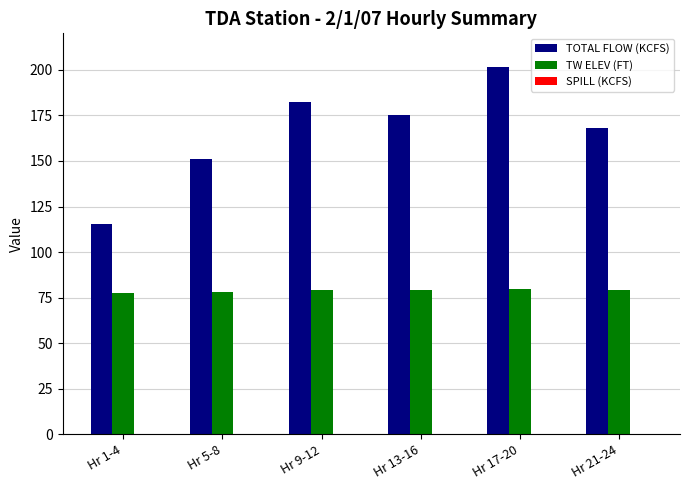

True or false: TW ELEV (FT) has a value of 40.7 at Hr 13-16.

False